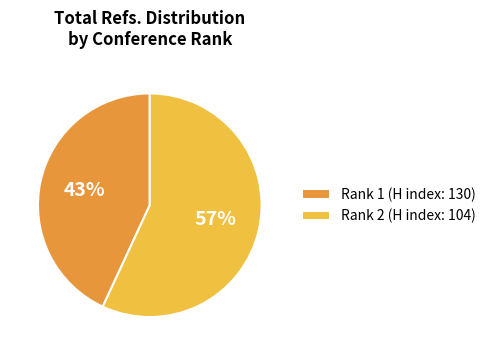

To the nearest percent, what percentage of the pie is Rank 2 (H index: 104)?

57%